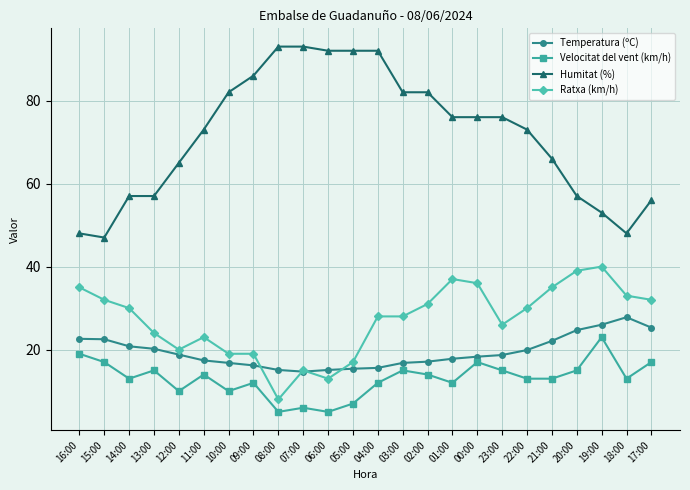

The Humitat (%) series shows 73.0 at 11:00. True or false?

True